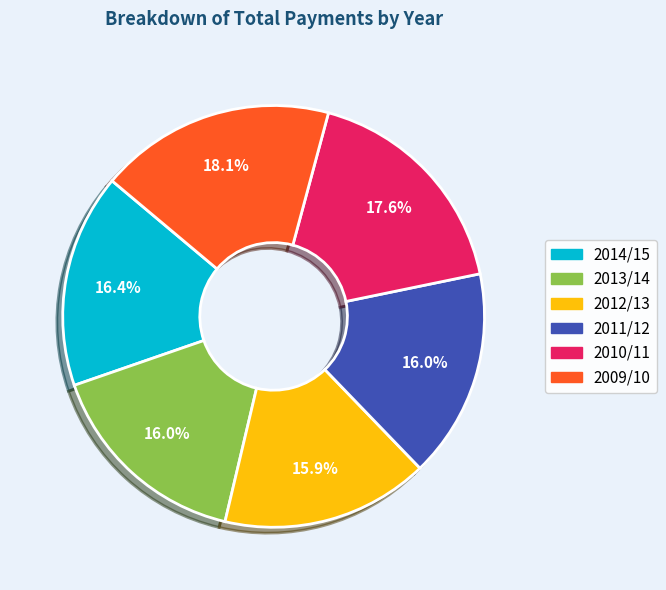

Is it true that 2013/14 is 25% of the pie?

False